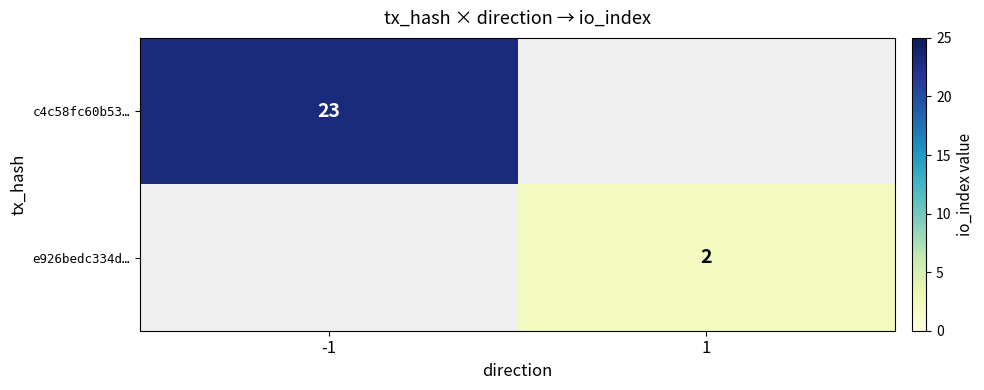

The c4c58fc60b53… series shows 13 at -1. True or false?

False